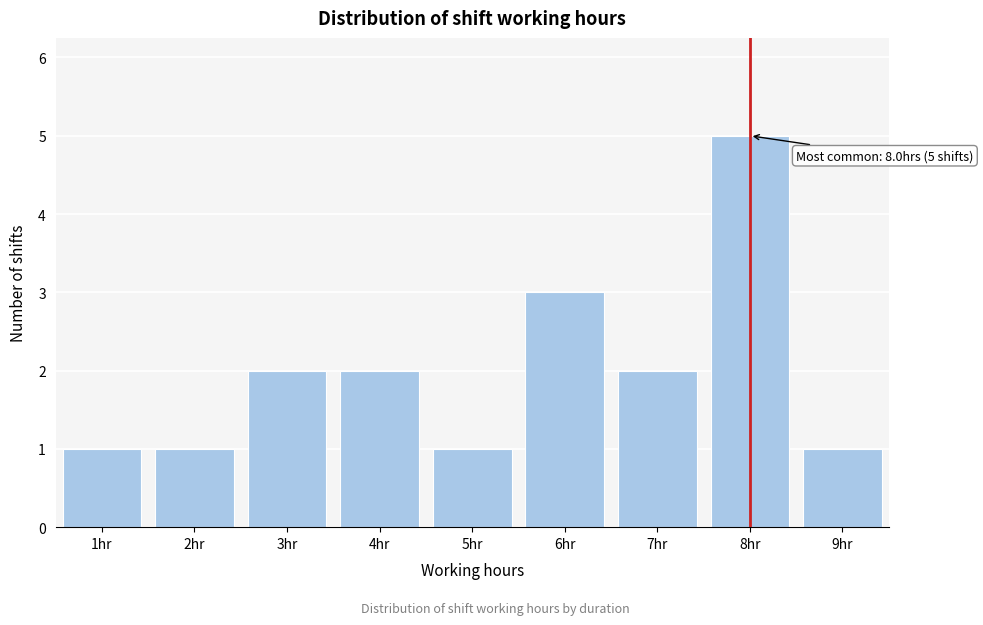

Reading left to right, list all the values displayed in this chart.

1	1	2	2	1	3	2	5	1